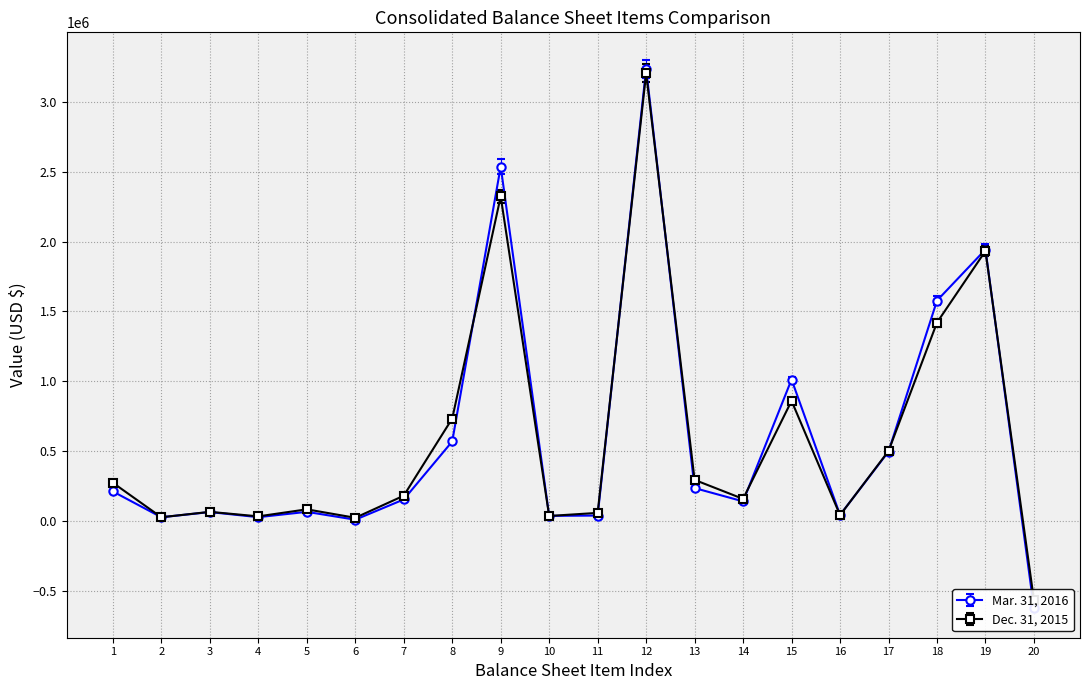

What are all the series names shown in the legend?

Mar. 31, 2016, Dec. 31, 2015